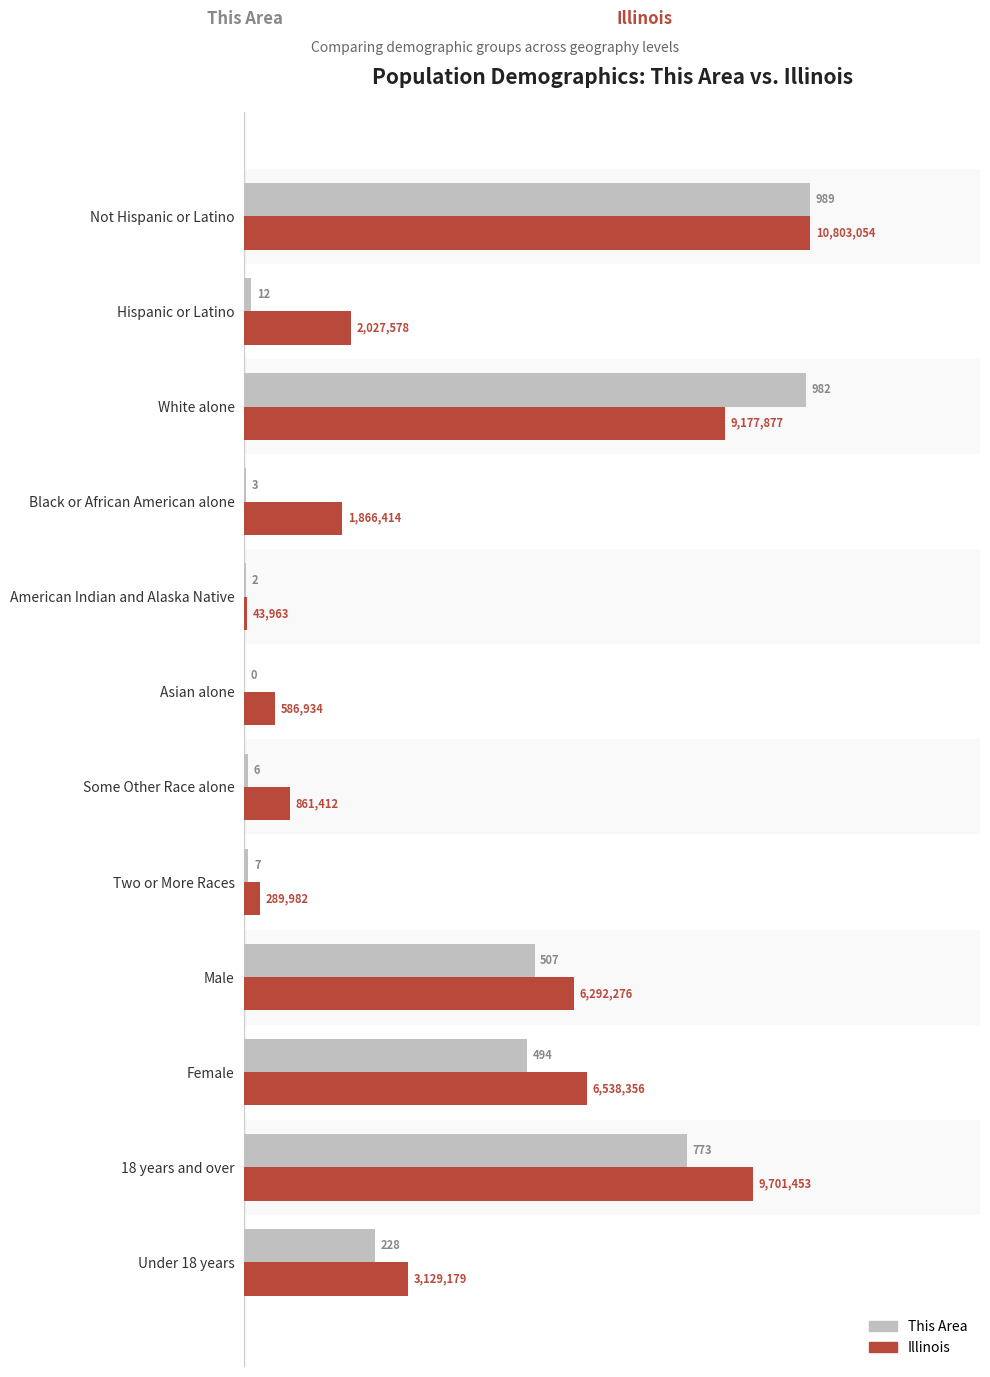

Which series has the largest total across all categories?

Illinois